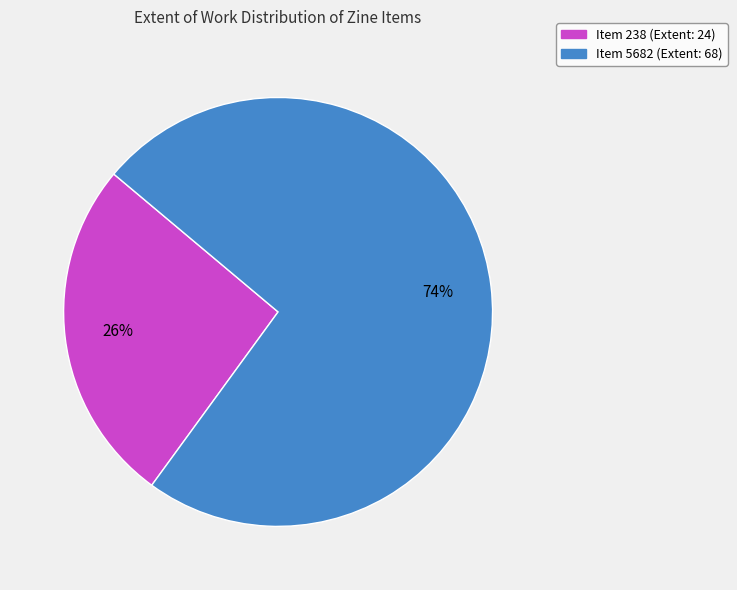

What is the smallest slice in the pie chart?

Item 238 (Extent: 24)